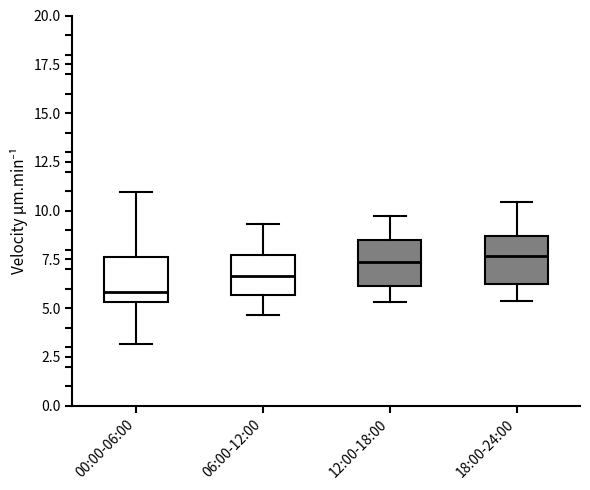

Where is the lower edge of the box for 18:00-24:00 on the y-axis? The values are not printed on the chart, so give them approximately, as read against the axis.

6.0